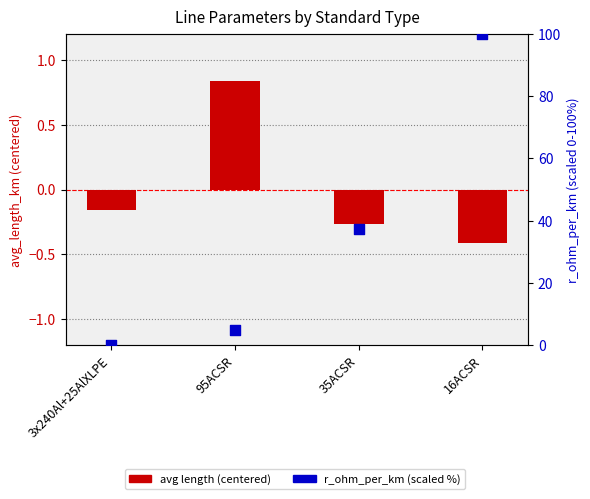

Which series has the largest Y range (max minus min)?

r_ohm_per_km (scaled %)